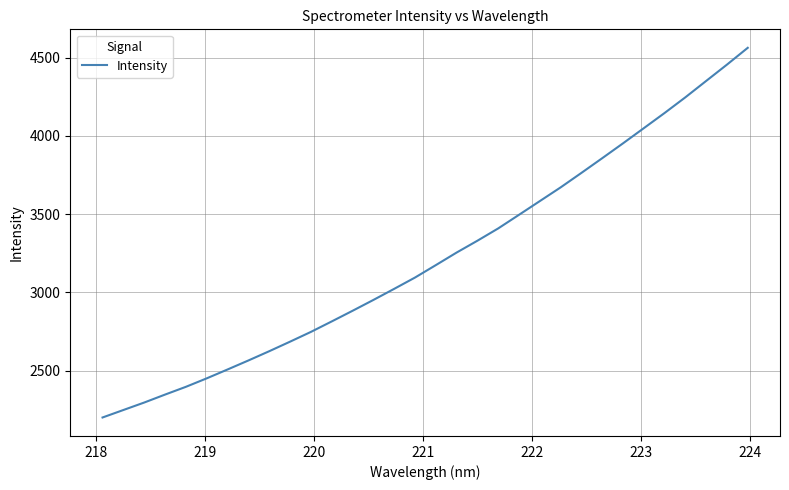

What is the minimum value shown in the chart?

2200.2